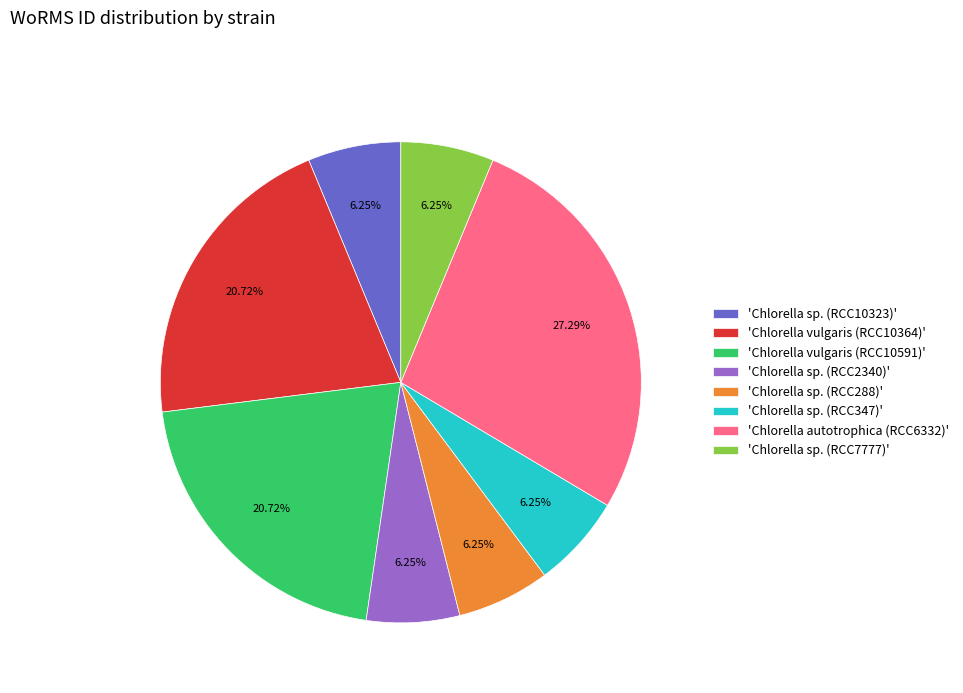

Does 'Chlorella vulgaris (RCC10591)' represent more than half of the total?

No